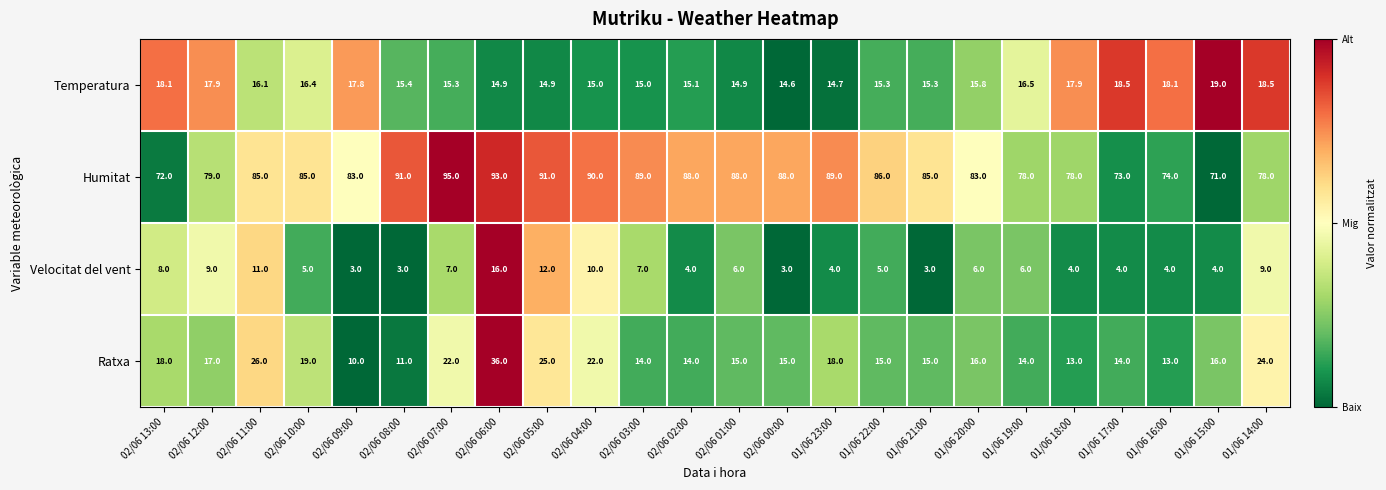

Where is Temperatura nearest to the value 16?

02/06 11:00